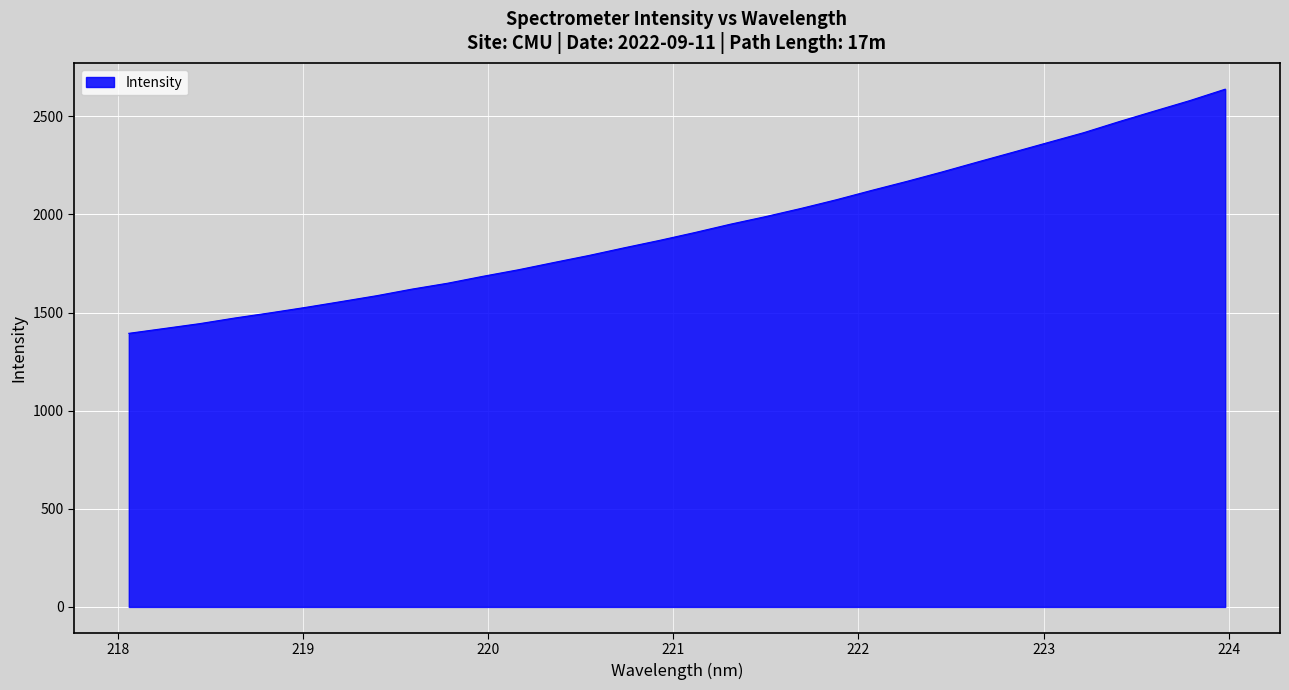

What is the difference between the maximum and minimum values?

1244.2